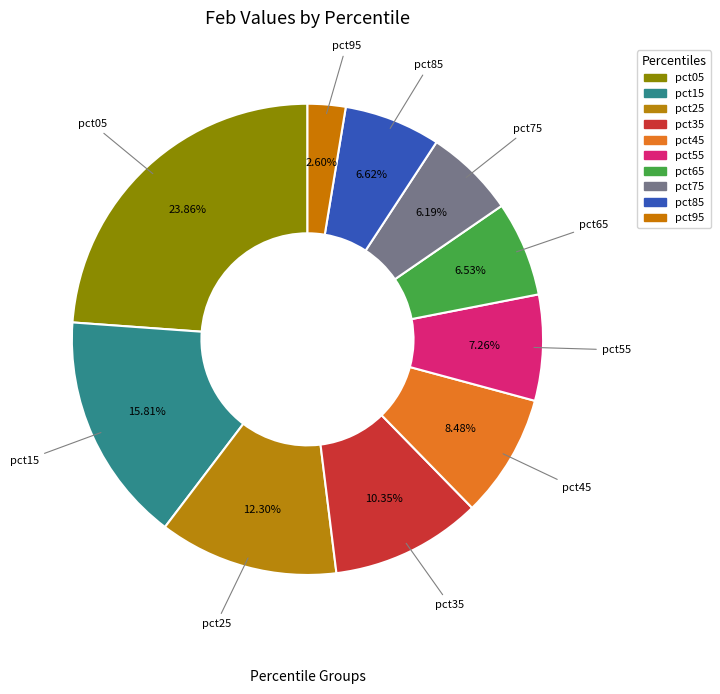

Count the number of slices in the pie.

10